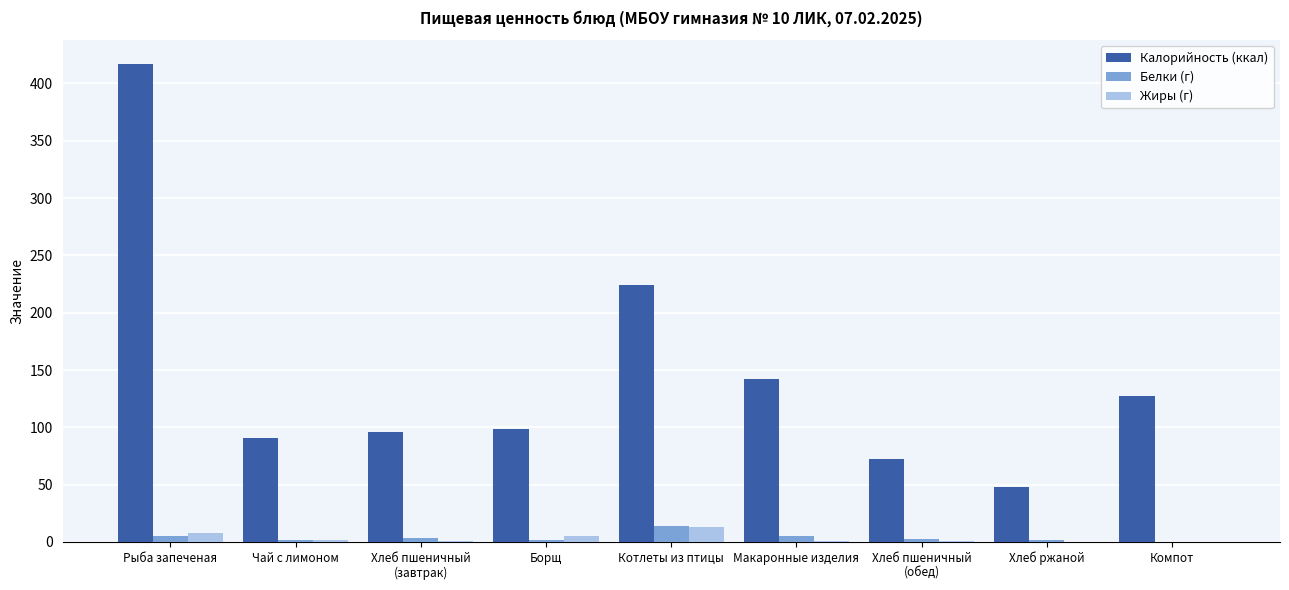

True or false: Калорийность (ккал) has a value of 78.1 at Хлеб ржаной.

False